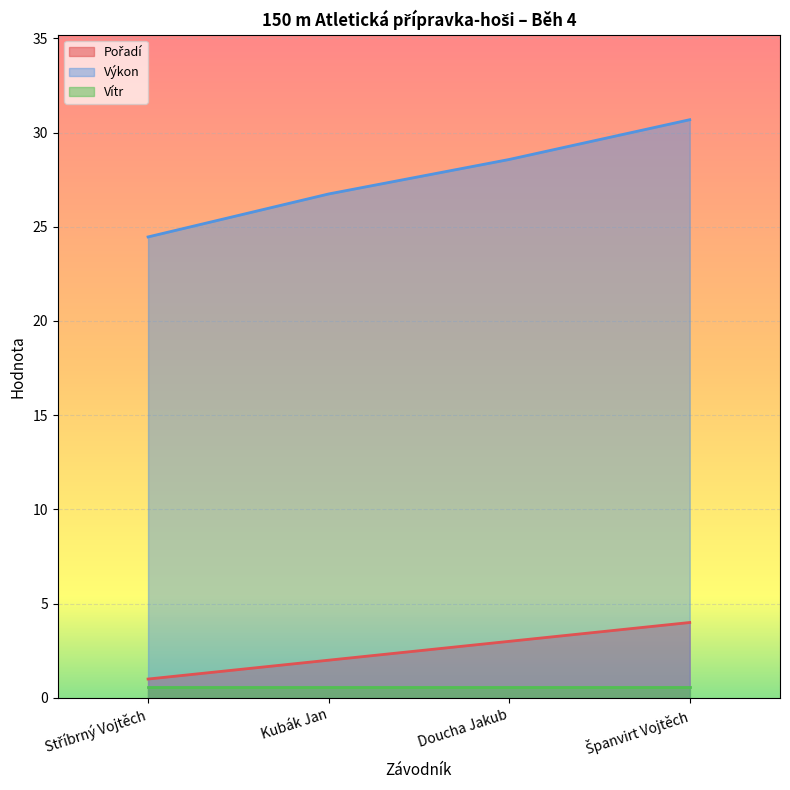

True or false: Výkon and Pořadí intersect in this chart.

False